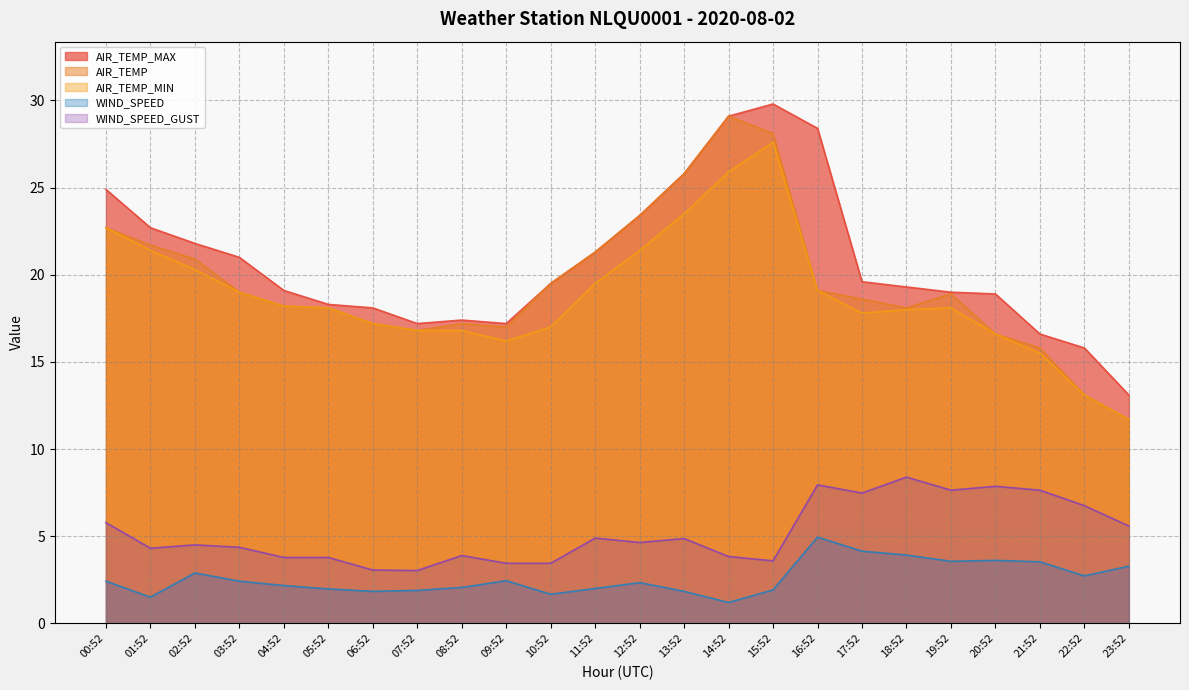

What position from the left is 12:52?

13